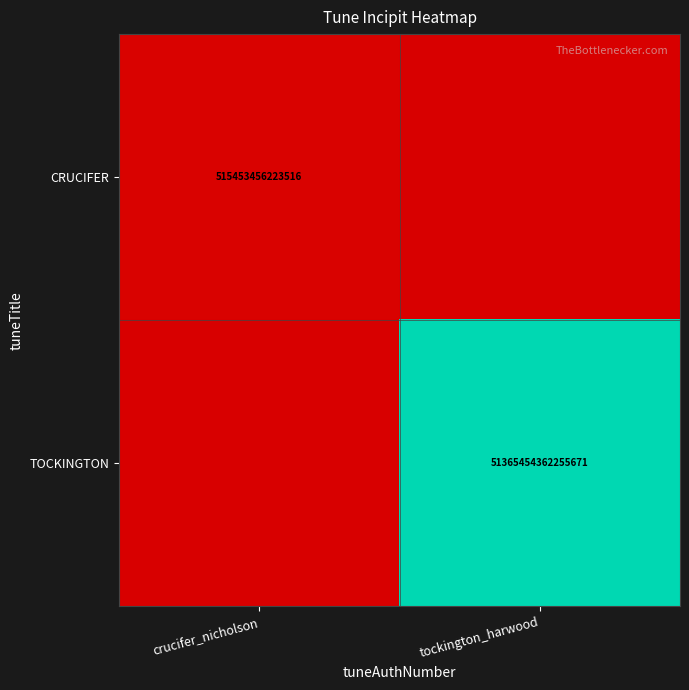

Is it true that CRUCIFER equals 515453456223516 at crucifer_nicholson?

True